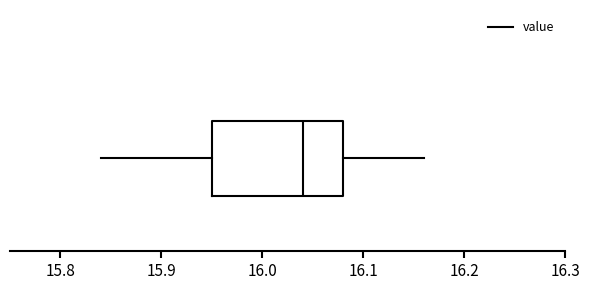

Transcribe this box plot: give where the median line is, the range the box spans, and where the two whiskers end, as read against the x-axis. The values are not printed on the chart, so give them approximately, as read against the axis.

median 16.04, box 15.95 to 16.08, whiskers 15.84 to 16.16